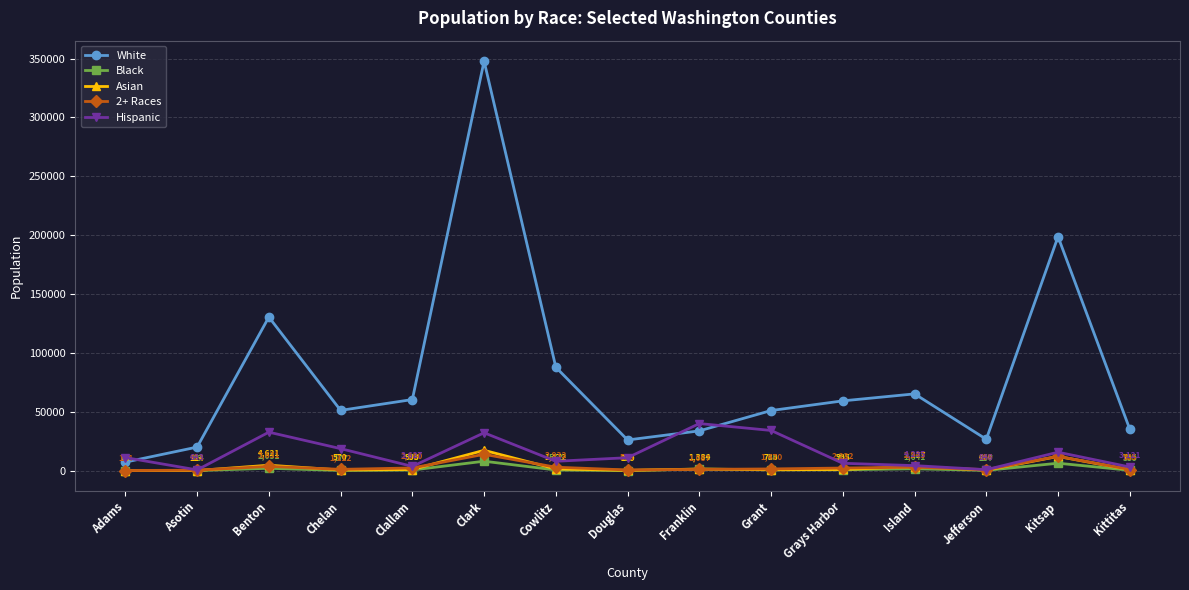

List the labels in order of Asian value, largest first.

Clark, Kitsap, Benton, Island, Cowlitz, Franklin, Grays Harbor, Clallam, Kittitas, Grant, Chelan, Jefferson, Douglas, Asotin, Adams